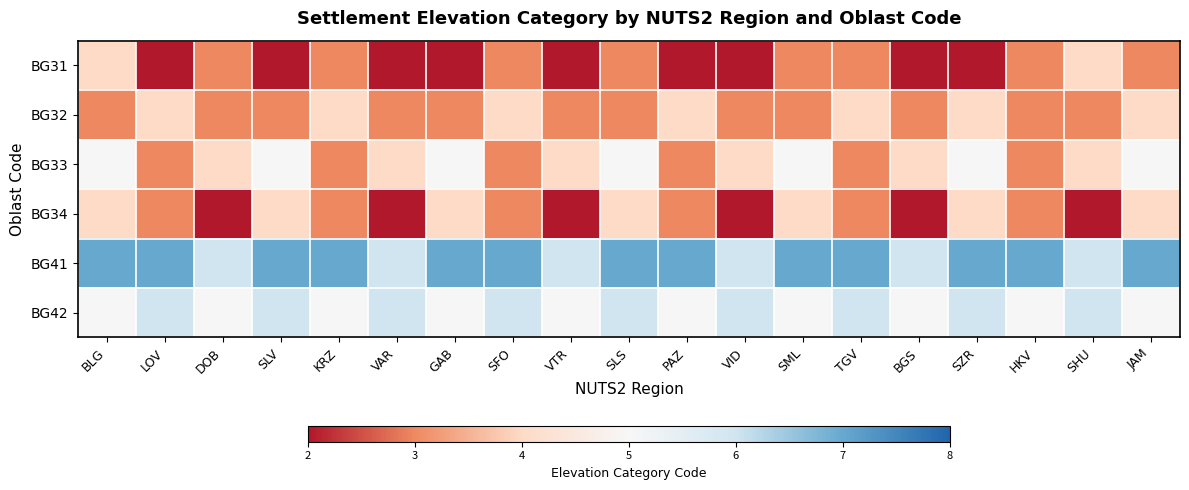

List the series in order of their peak value, lowest first.

BG31, BG32, BG34, BG33, BG42, BG41